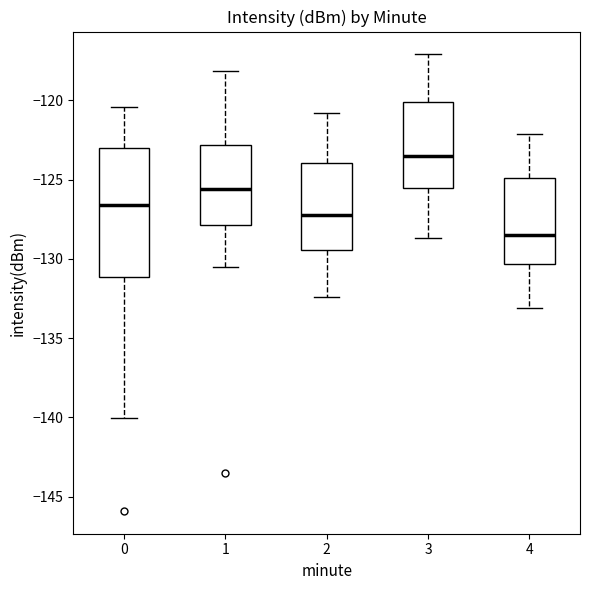

Comparing the boxes themselves (not the whiskers), which one is the tallest?

0